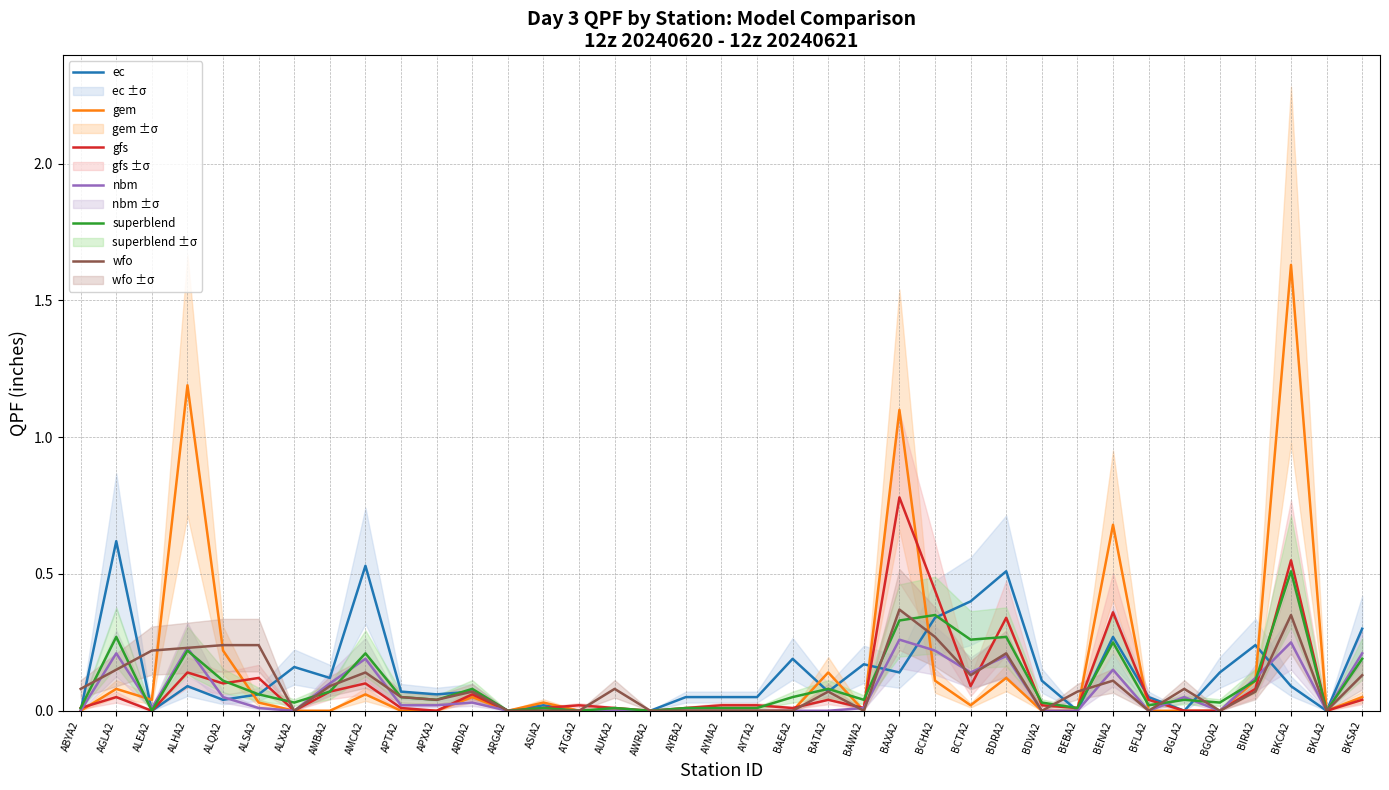

Reading left to right, transcribe all the data shown in this chart.

ec: 0.0	0.6	0.0	0.1	0.0	0.1	0.2	0.1	0.5	0.1	0.1	0.1	0.0	0.0	0.0	0.0	0.0	0.1	0.1	0.1	0.2	0.1	0.2	0.1	0.3	0.4	0.5	0.1	0.0	0.3	0.1	0.0	0.1	0.2	0.1	0.0	0.3
gem: 0.0	0.1	0.0	1.2	0.2	0.0	0.0	0.0	0.1	0.0	0.0	0.1	0.0	0.0	0.0	0.0	0.0	0.0	0.0	0.0	0.0	0.1	0.0	1.1	0.1	0.0	0.1	0.0	0.0	0.7	0.0	0.0	0.0	0.1	1.6	0.0	0.1
gfs: 0.0	0.1	0.0	0.1	0.1	0.1	0.0	0.1	0.1	0.0	0.0	0.1	0.0	0.0	0.0	0.0	0.0	0.0	0.0	0.0	0.0	0.0	0.0	0.8	0.4	0.1	0.3	0.0	0.0	0.4	0.0	0.0	0.0	0.1	0.6	0.0	0.0
nbm: 0.0	0.2	0.0	0.2	0.1	0.0	0.0	0.1	0.2	0.0	0.0	0.0	0.0	0.0	0.0	0.0	0.0	0.0	0.0	0.0	0.0	0.0	0.0	0.3	0.2	0.1	0.2	0.0	0.0	0.1	0.0	0.1	0.0	0.1	0.2	0.0	0.2
superblend: 0.0	0.3	0.0	0.2	0.1	0.1	0.0	0.1	0.2	0.1	0.0	0.1	0.0	0.0	0.0	0.0	0.0	0.0	0.0	0.0	0.1	0.1	0.0	0.3	0.3	0.3	0.3	0.0	0.0	0.2	0.0	0.0	0.0	0.1	0.5	0.0	0.2
wfo: 0.1	0.1	0.2	0.2	0.2	0.2	0.0	0.1	0.1	0.1	0.0	0.1	0.0	0.0	0.0	0.1	0.0	0.0	0.0	0.0	0.0	0.1	0.0	0.4	0.3	0.1	0.2	0.0	0.1	0.1	0.0	0.1	0.0	0.1	0.3	0.0	0.1